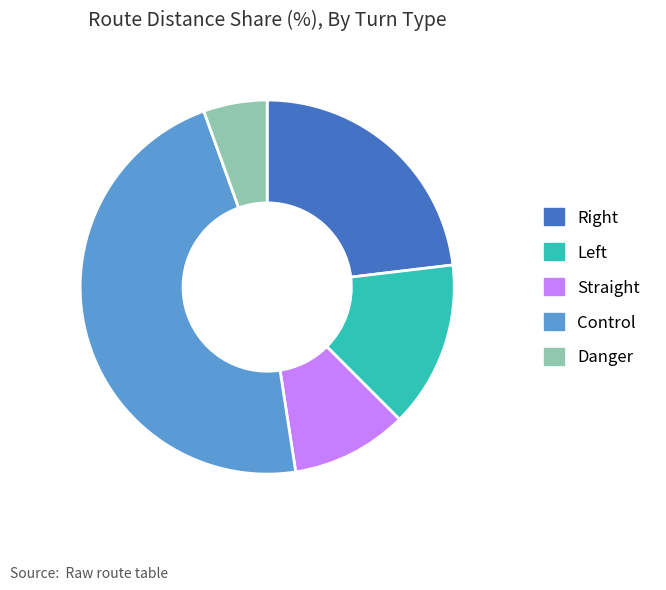

How many segments does this pie chart have?

5